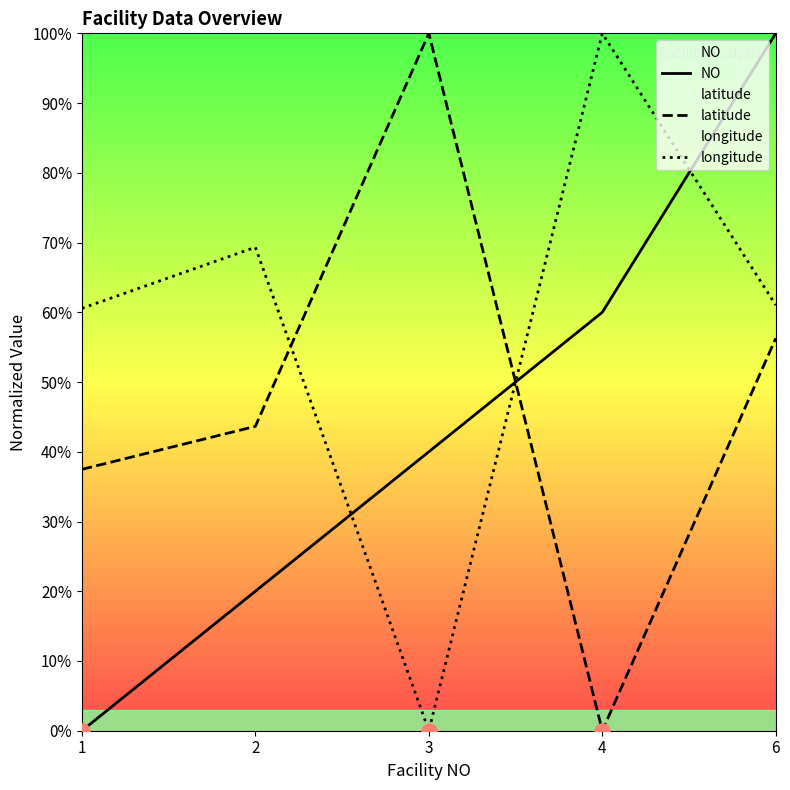

Is the value of longitude at 6 greater than the value of latitude at 3?

No